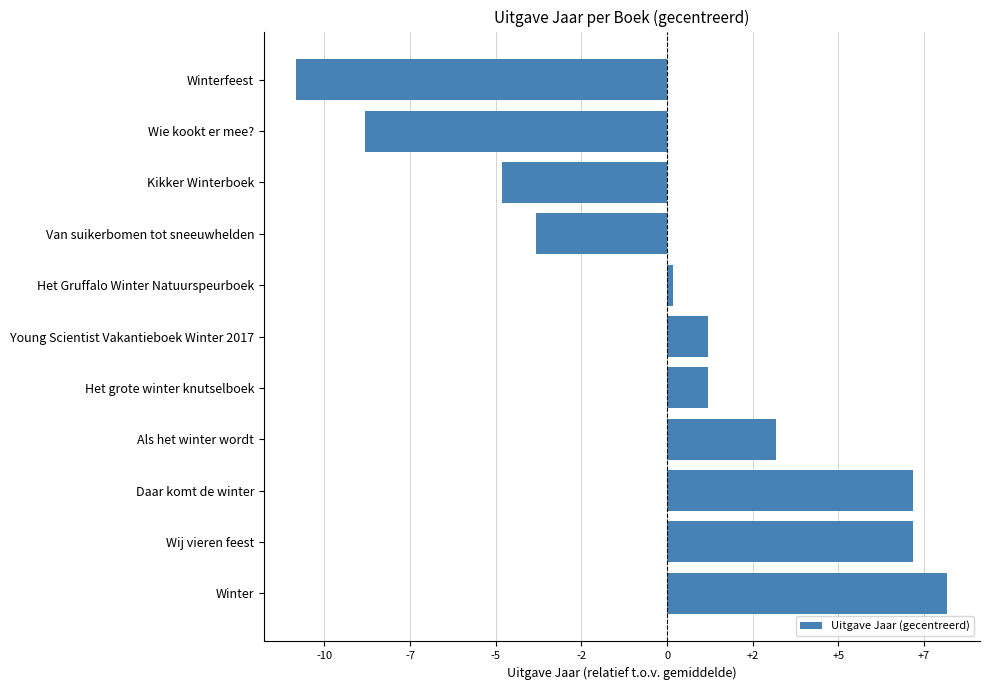

Does the chart contain any negative values?

Yes